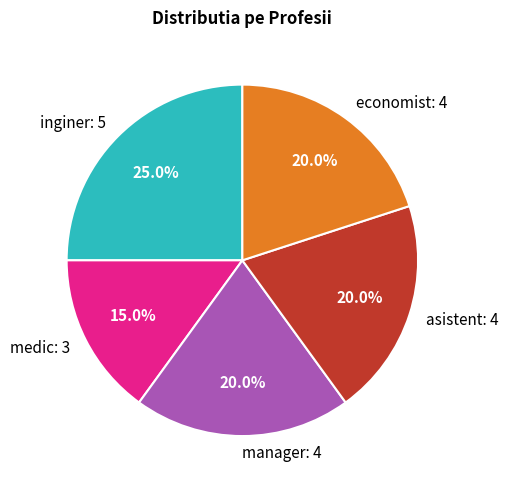

Does any single category account for the majority?

No